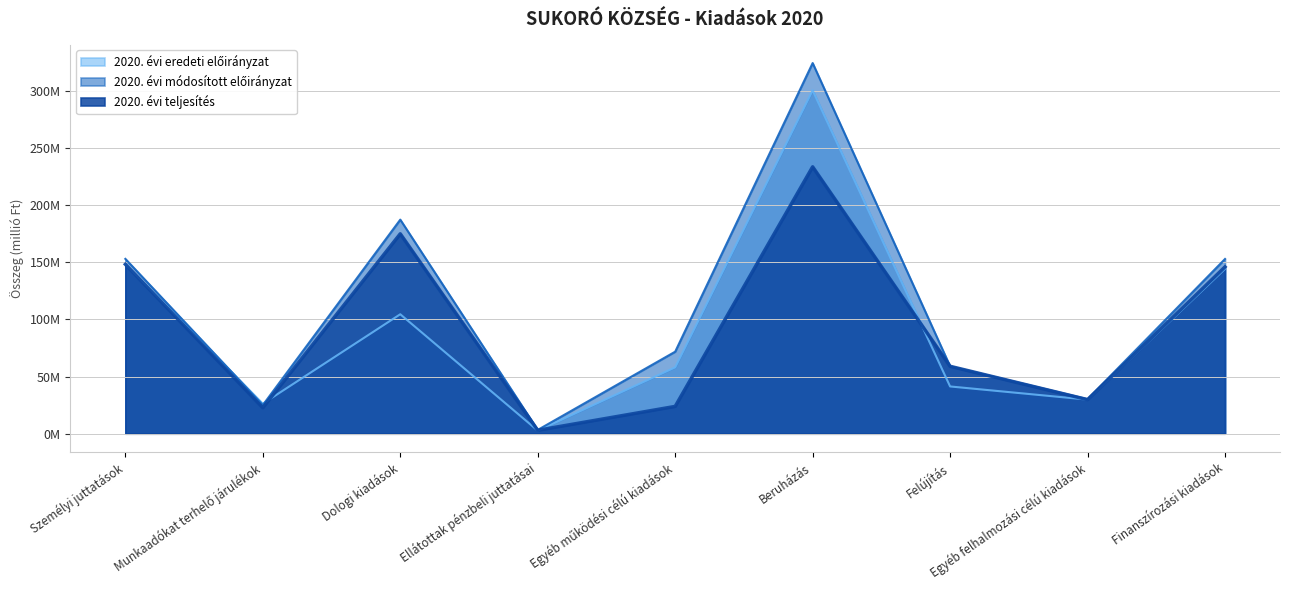

Reading left to right, transcribe all the data shown in this chart.

2020. évi eredeti előirányzat: Személyi juttatások=148.2	Munkaadókat terhelő járulékok=26.3	Dologi kiadások=104.5	Ellátottak pénzbeli juttatásai=2.7	Egyéb működési célú kiadások=58.1	Beruházás=300.5	Felújítás=41.3	Egyéb felhalmozási célú kiadások=29.8	Finanszírozási kiadások=144.2
2020. évi módosított előirányzat: Személyi juttatások=153.0	Munkaadókat terhelő járulékok=25.1	Dologi kiadások=187.4	Ellátottak pénzbeli juttatásai=3.3	Egyéb működési célú kiadások=71.8	Beruházás=324.4	Felújítás=59.0	Egyéb felhalmozási célú kiadások=30.2	Finanszírozási kiadások=152.9
2020. évi teljesítés: Személyi juttatások=148.3	Munkaadókat terhelő járulékok=22.7	Dologi kiadások=175.0	Ellátottak pénzbeli juttatásai=3.0	Egyéb működési célú kiadások=23.9	Beruházás=233.6	Felújítás=59.0	Egyéb felhalmozási célú kiadások=29.8	Finanszírozási kiadások=146.0